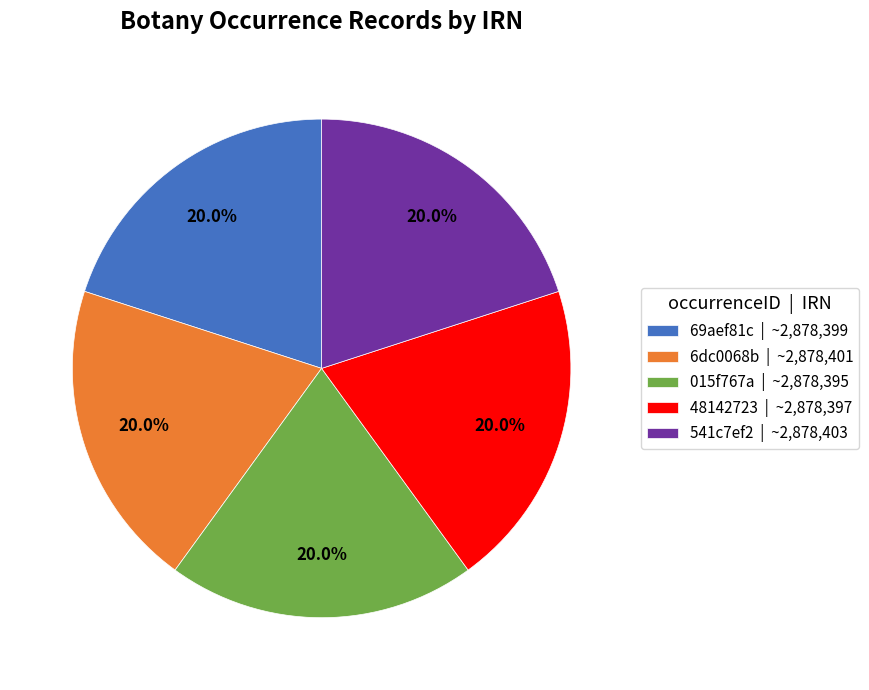

To the nearest percent, what portion does 69aef81c represent?

20%